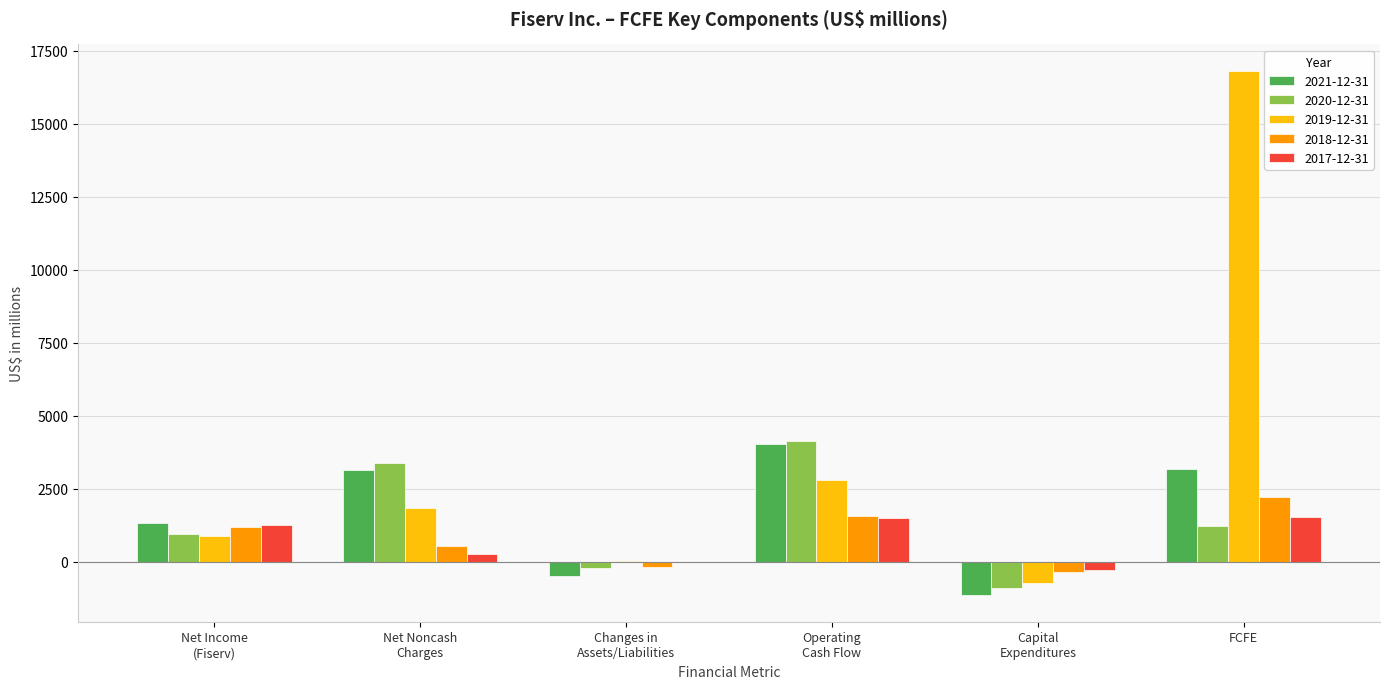

How many series are shown in this chart?

5